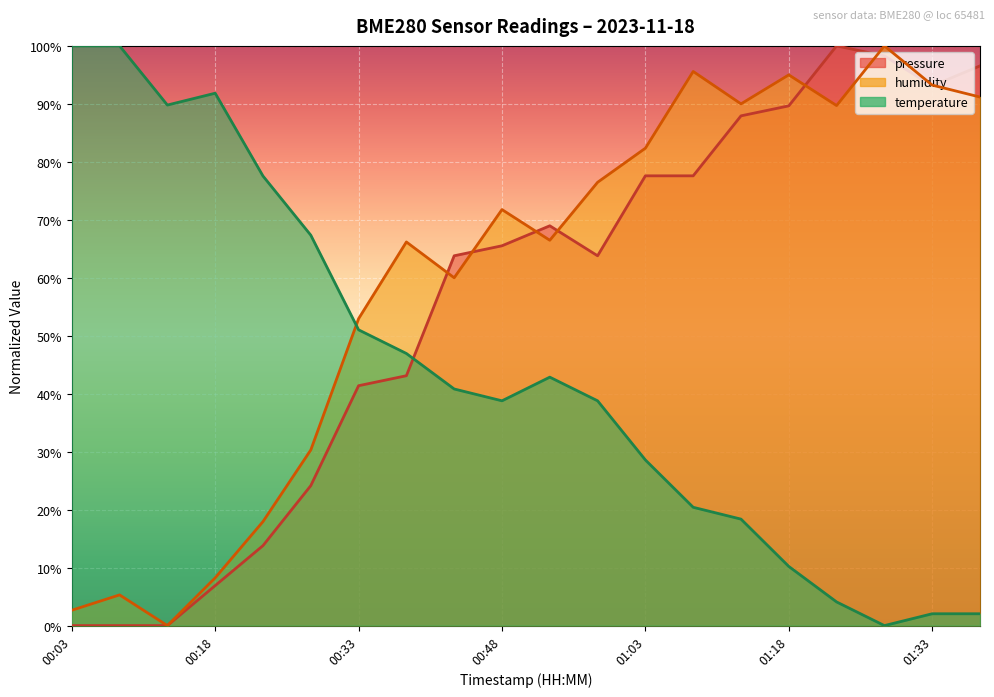

True or false: humidity has a value of 71.8 at 00:48.

True